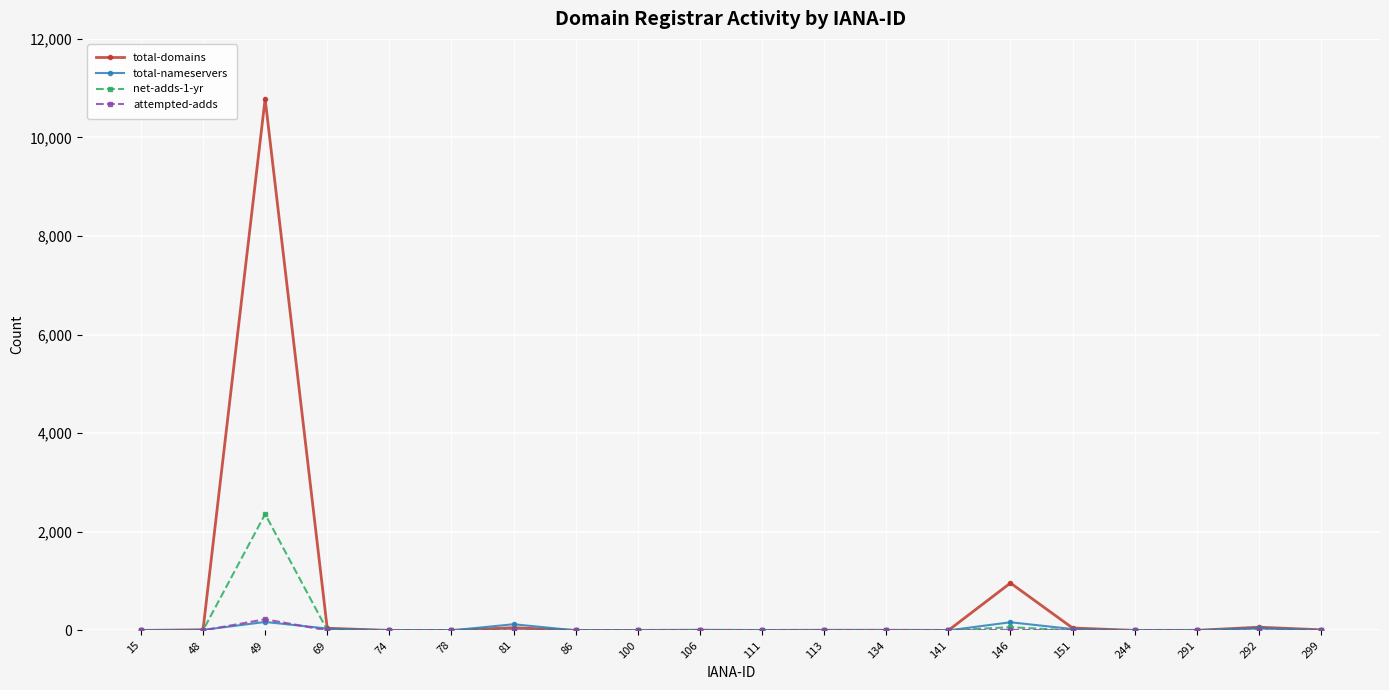

The value of total-nameservers at 86 is 0. True or false?

True